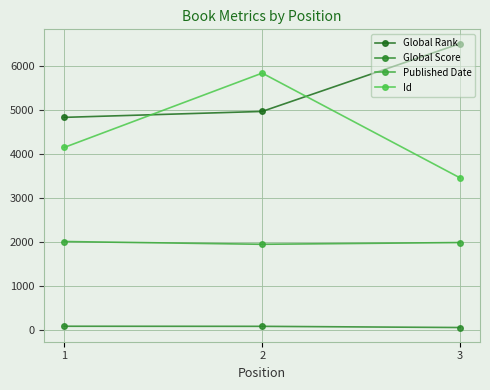

Rank the series by their maximum value, from lowest to highest.

Global Score, Published Date, Id, Global Rank